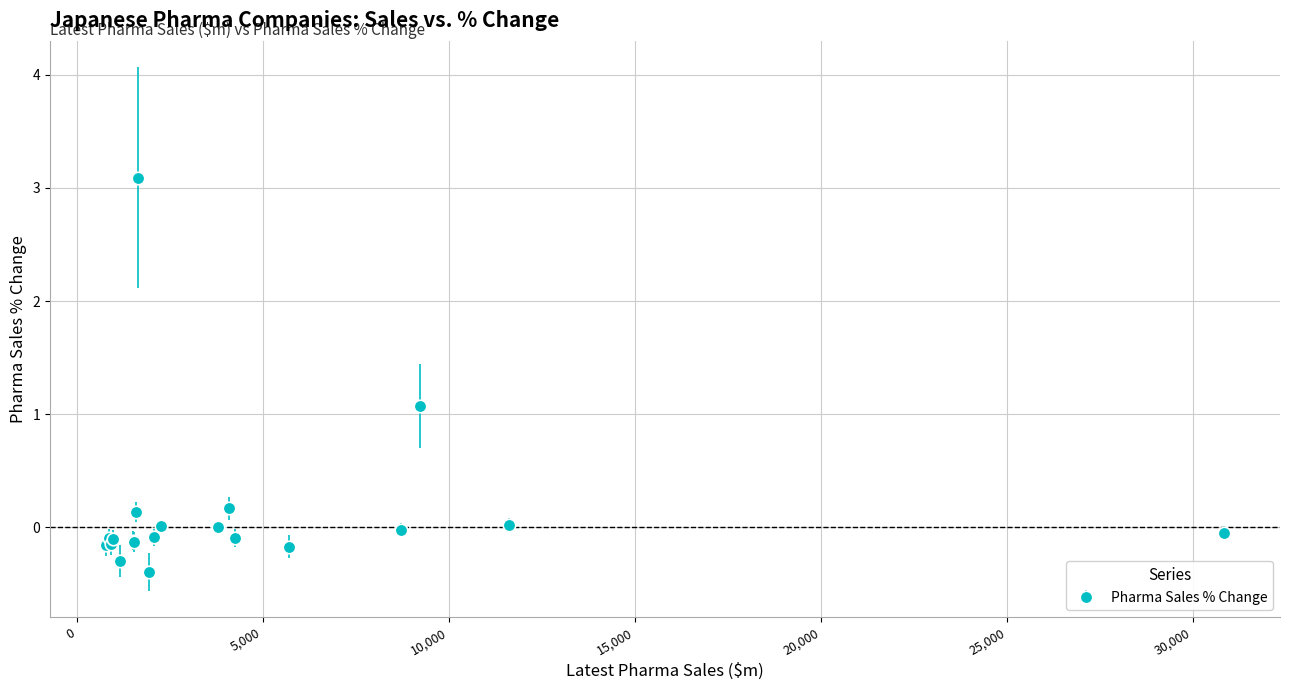

What is the difference between the second highest and minimum values?

1.5